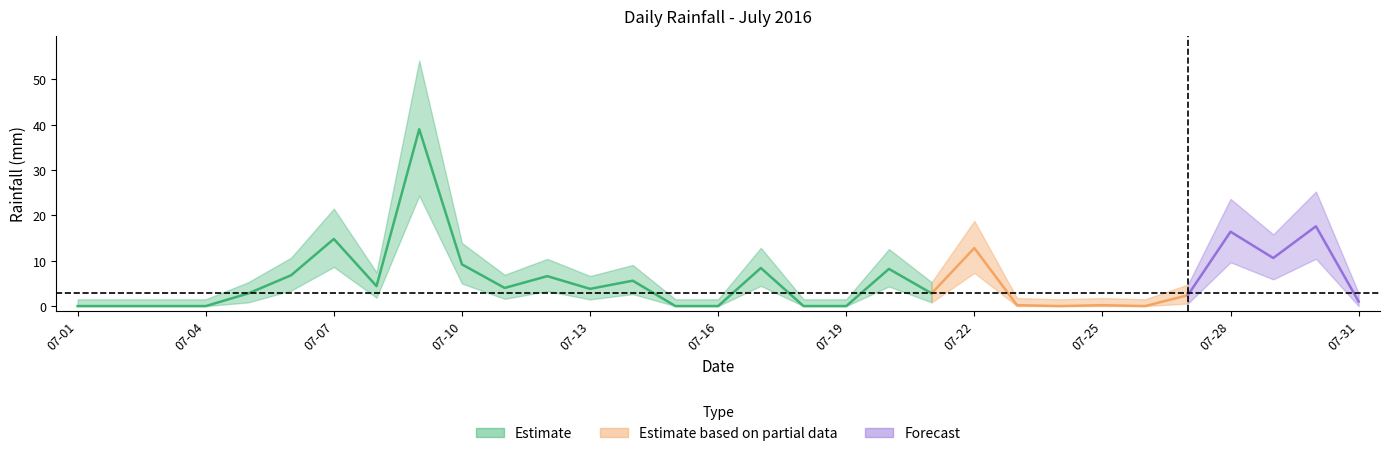

Which label corresponds to the largest value in the chart?

2016-07-09